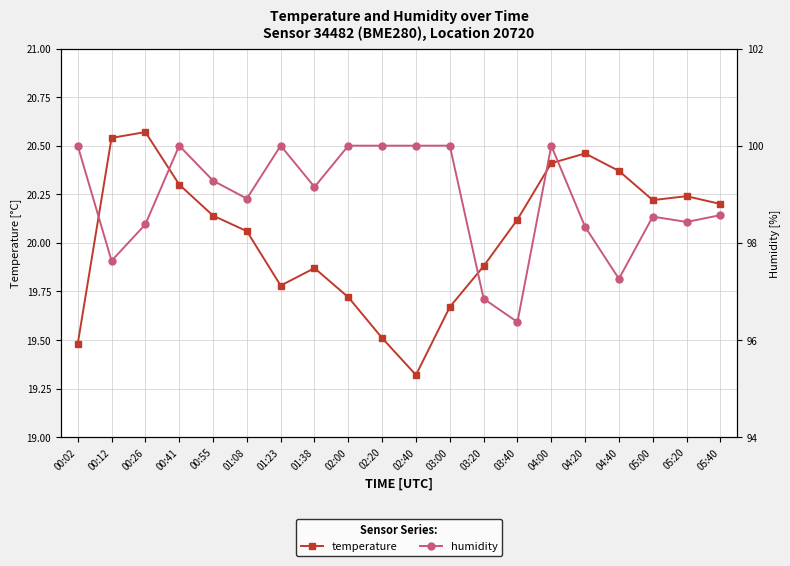

What are all the series names shown in the legend?

temperature, humidity